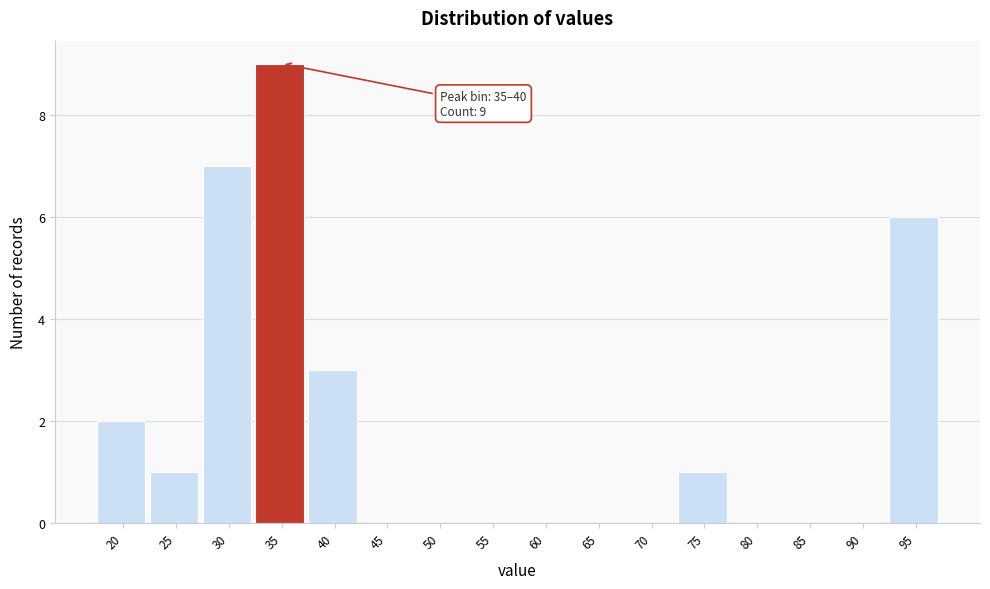

Reading left to right, what are all the values shown in this chart?

20=2	25=1	30=7	35=9	40=3	45=0	50=0	55=0	60=0	65=0	70=0	75=1	80=0	85=0	90=0	95=6